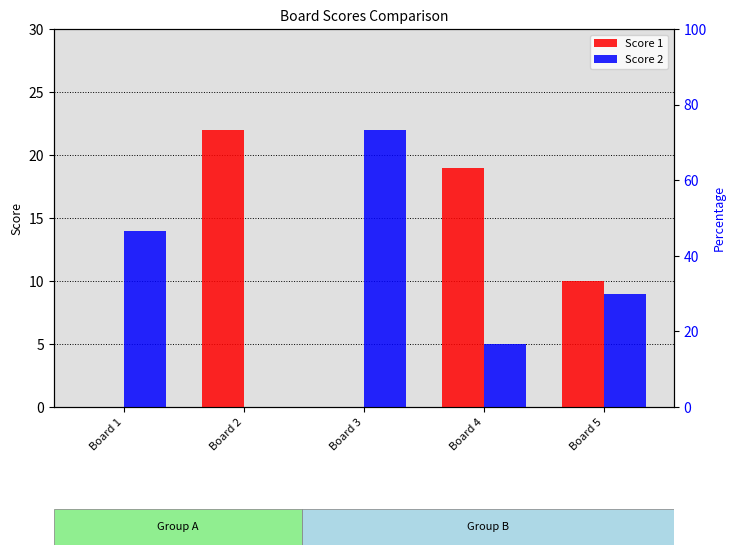

What is the value of the Score 2 bar at the 3rd from the left?

22